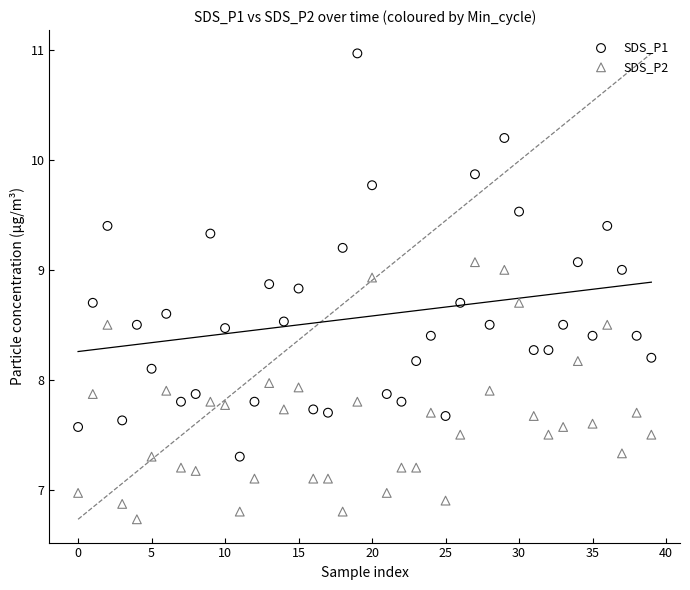

Which series contains the lowest Y value?

SDS_P2